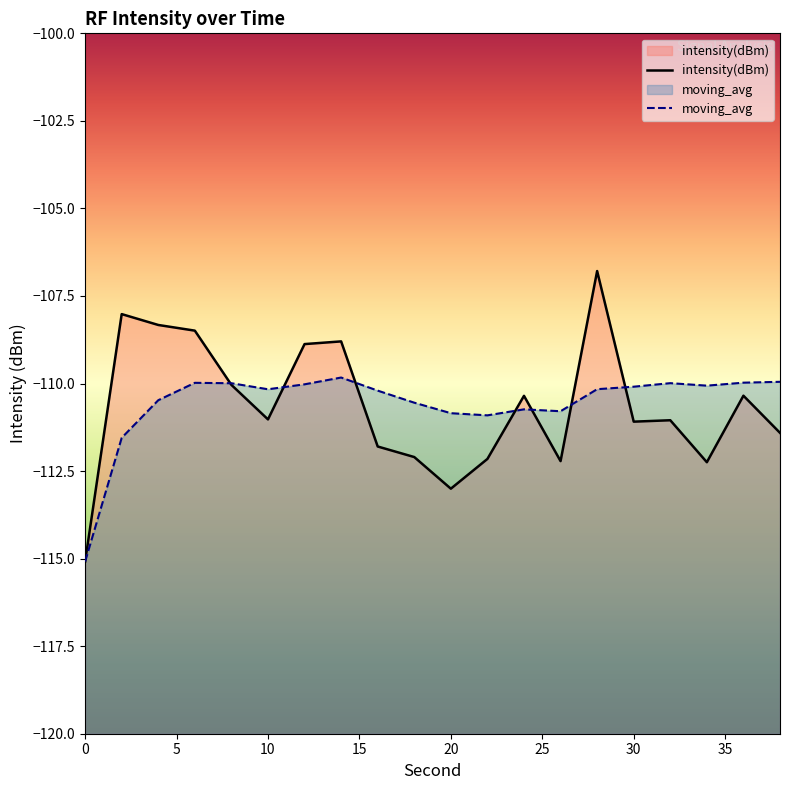

What is the sum of all intensity(dBm) values?

-2213.2